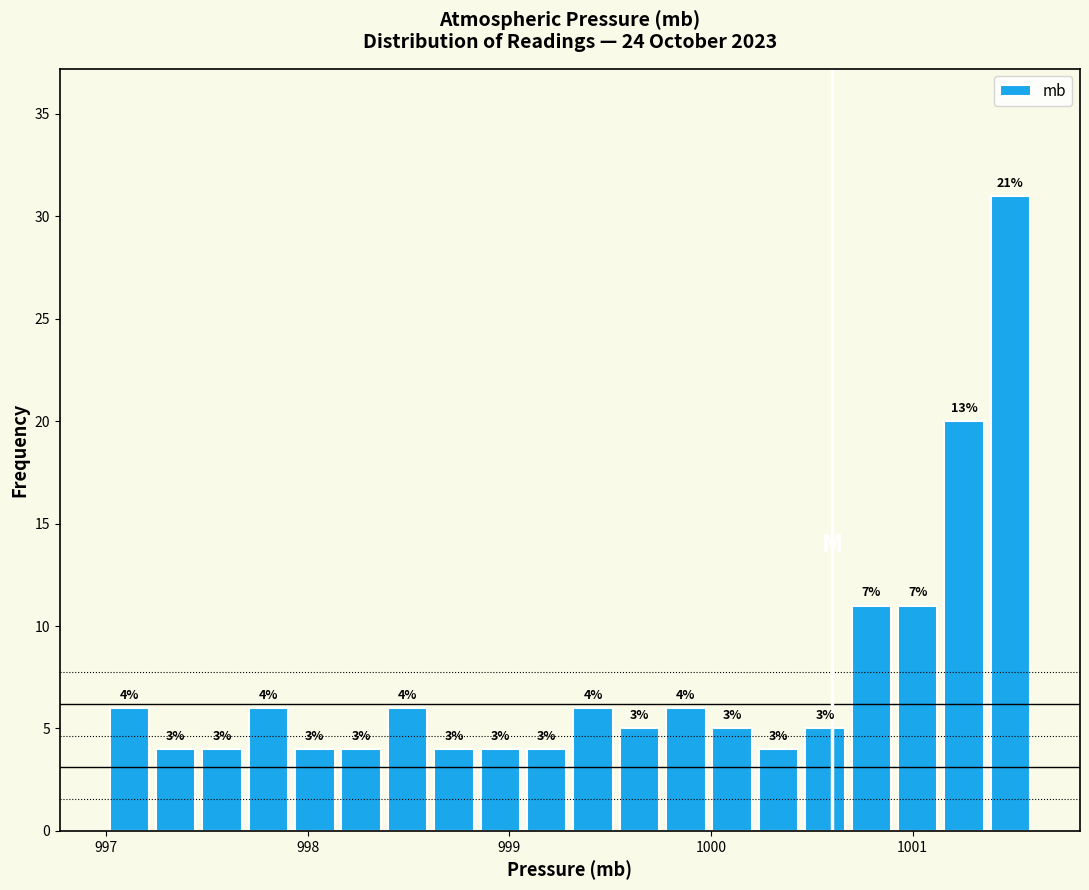

Around what value on the x-axis is the tallest bar? Give the approximate position of its centre, as read against the axis.

1001.5